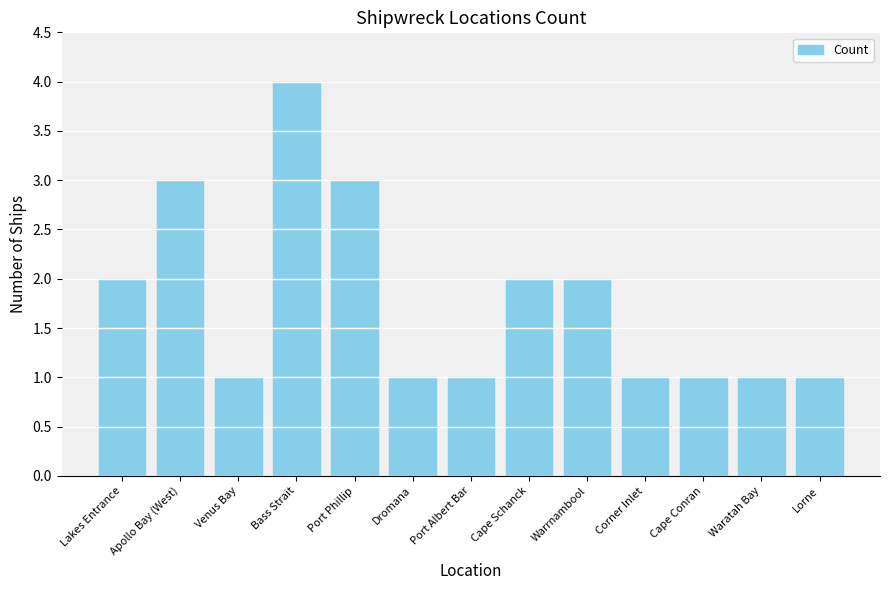

Approximately how many times larger is the value at Dromana compared to Corner Inlet?

1.0